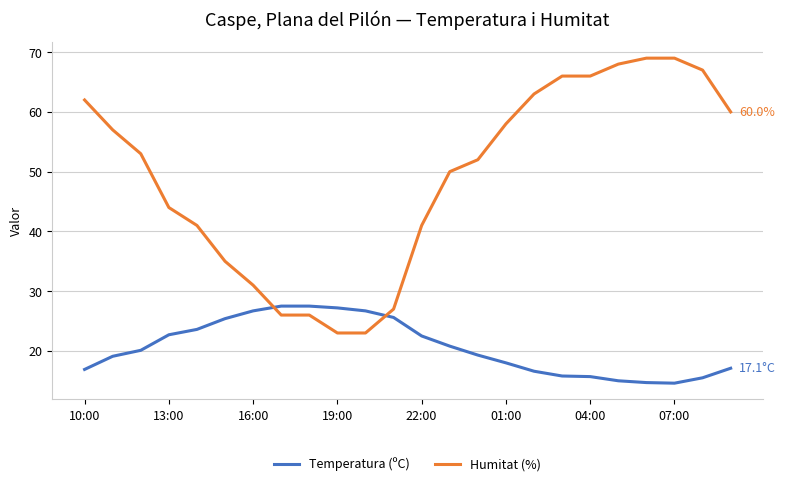

List the series in order of their peak value, lowest first.

Temperatura (ºC), Humitat (%)